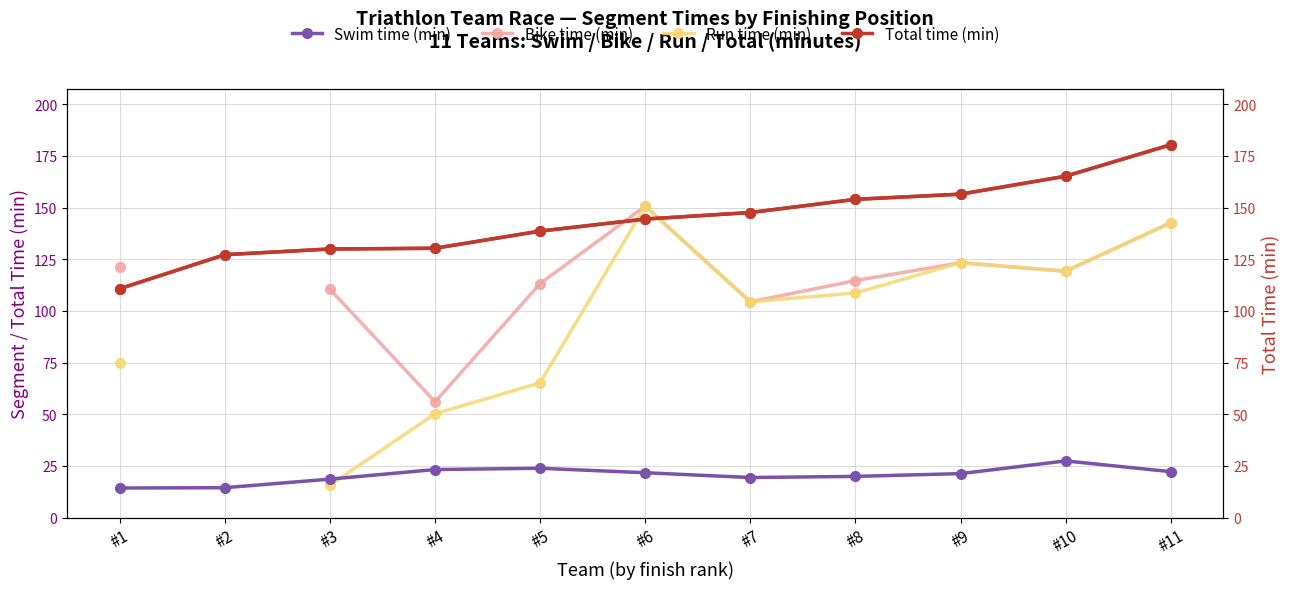

What is the difference between the maximum and minimum values in the Total time (min) series?

69.6